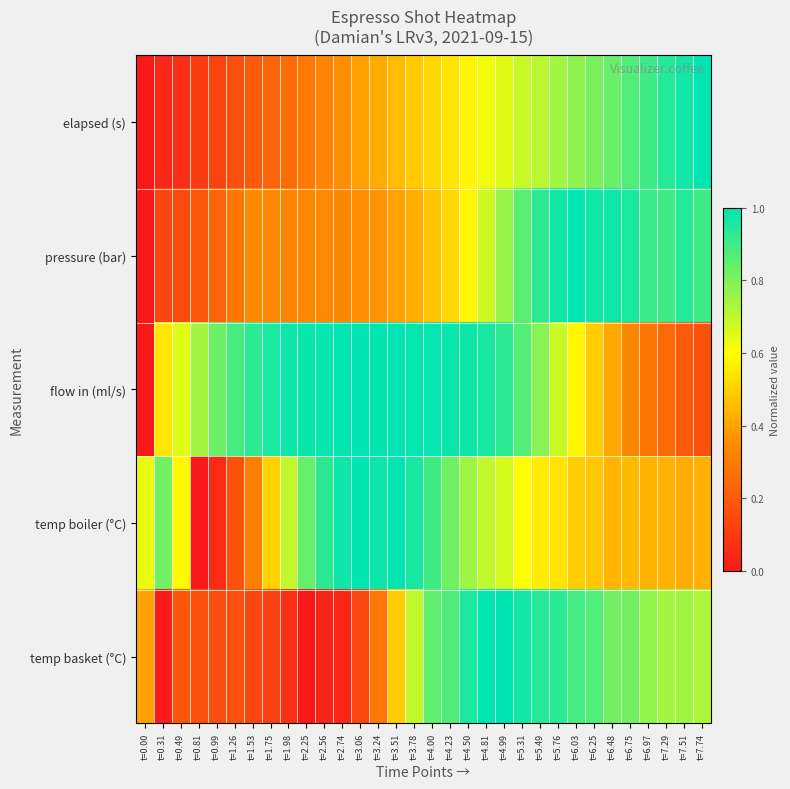

What is the greatest value displayed?

1.0